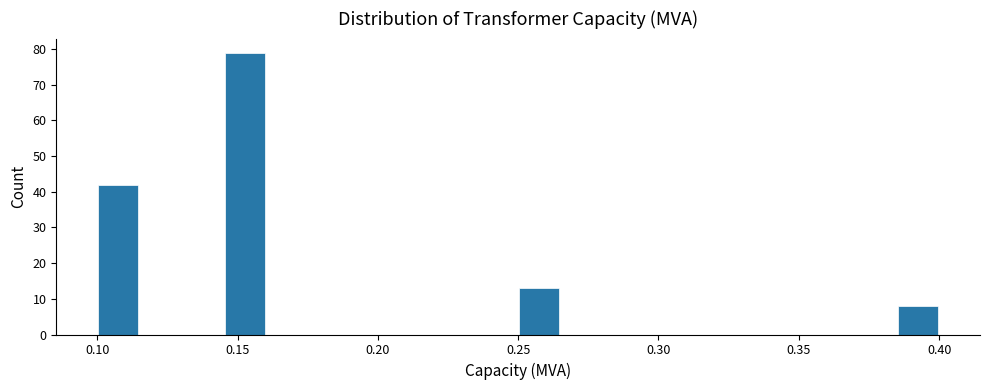

Around what value on the x-axis is the tallest bar? Give the approximate position of its centre, as read against the axis.

0.155